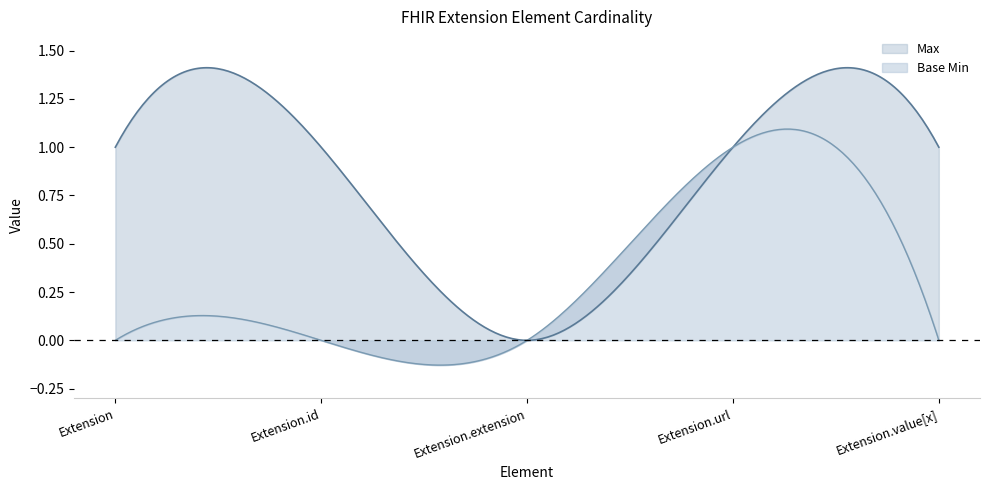

Reading left to right, what are all the values shown in this chart?

Max: Extension=1	Extension.id=1	Extension.extension=0	Extension.url=1	Extension.value[x]=1
Base Min: Extension=0	Extension.id=0	Extension.extension=0	Extension.url=1	Extension.value[x]=0